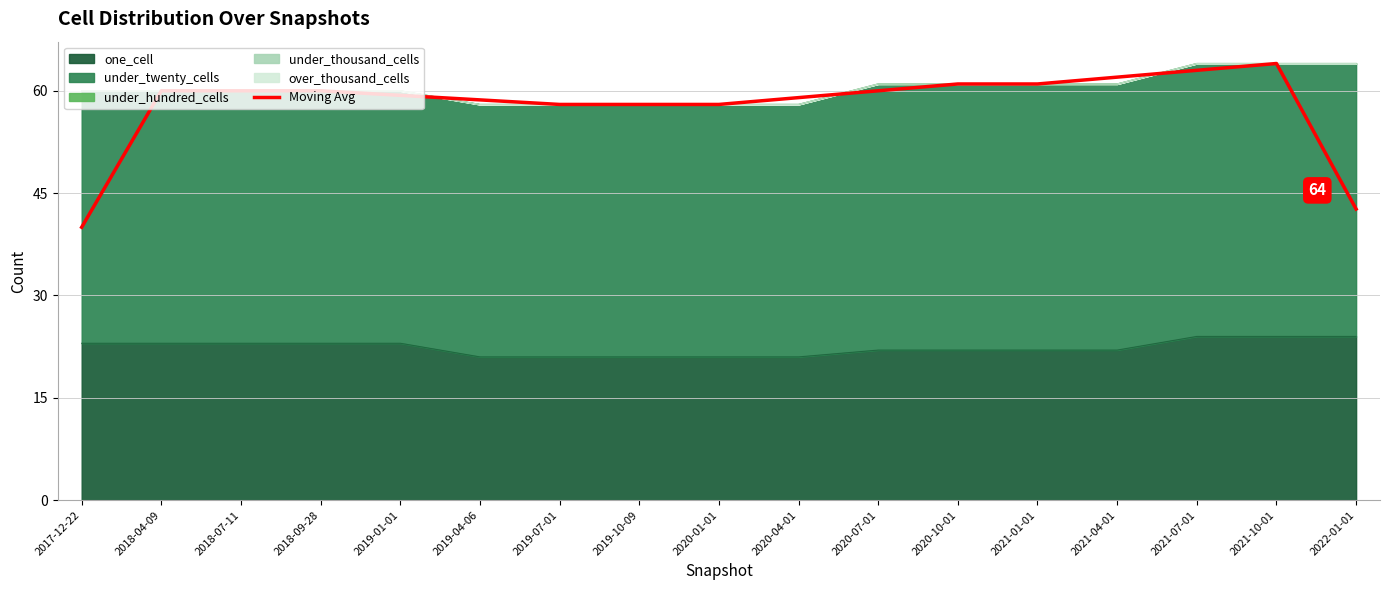

At which label is the value closest to 52?

2019-07-01